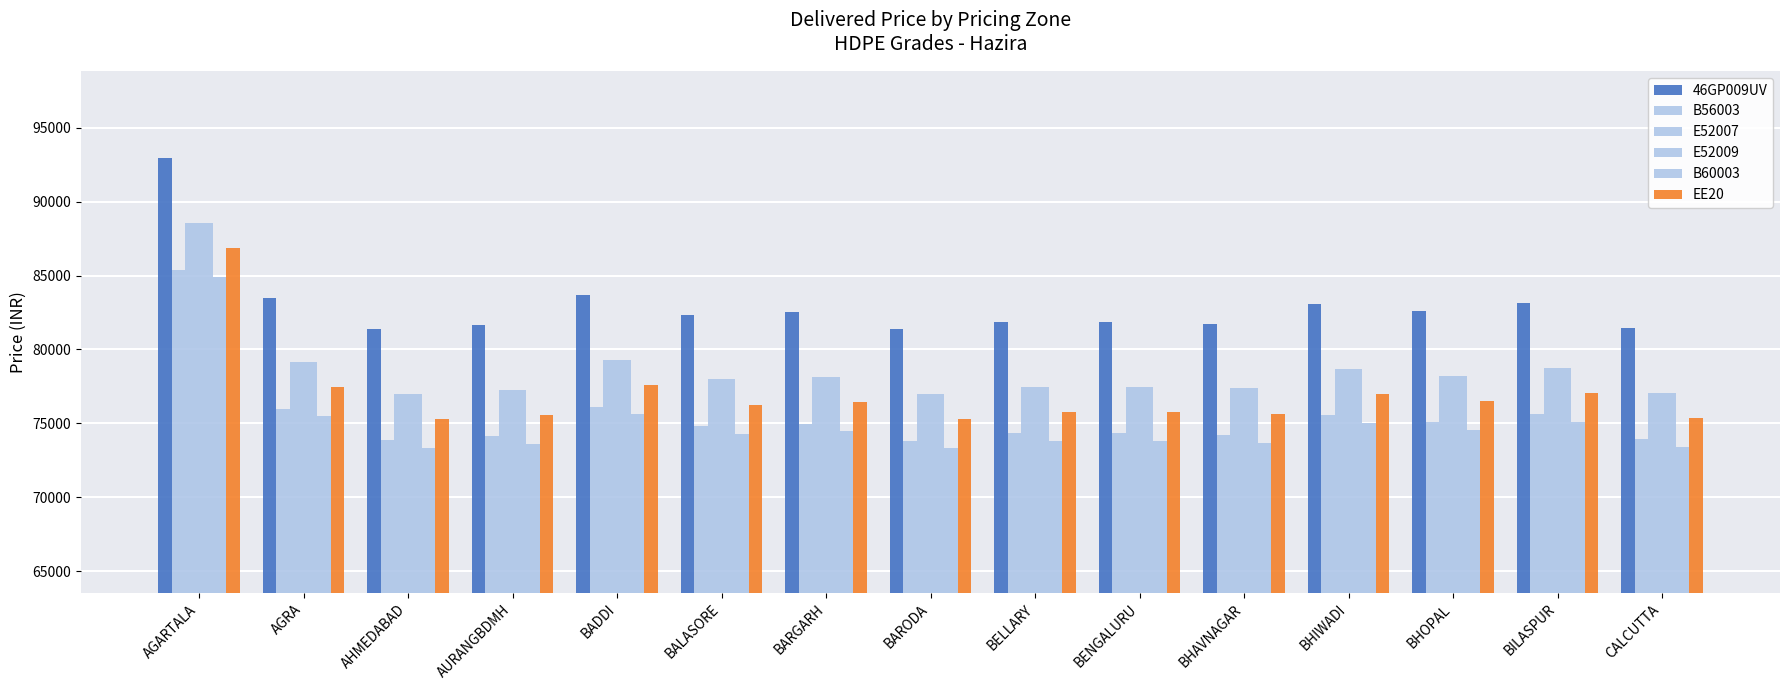

Where does the 46GP009UV series first go above 82360?

AGARTALA